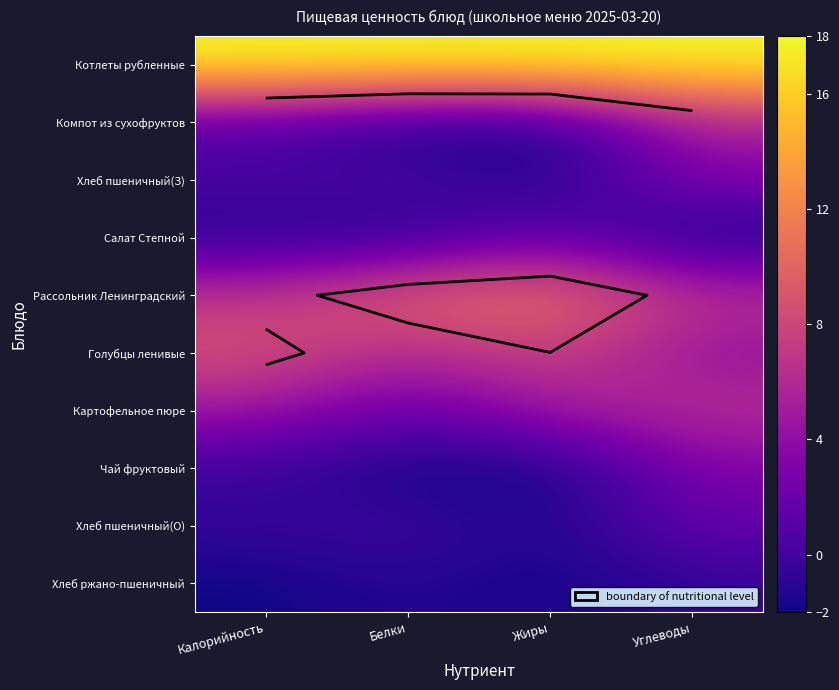

What is the smallest value displayed?

-2.0